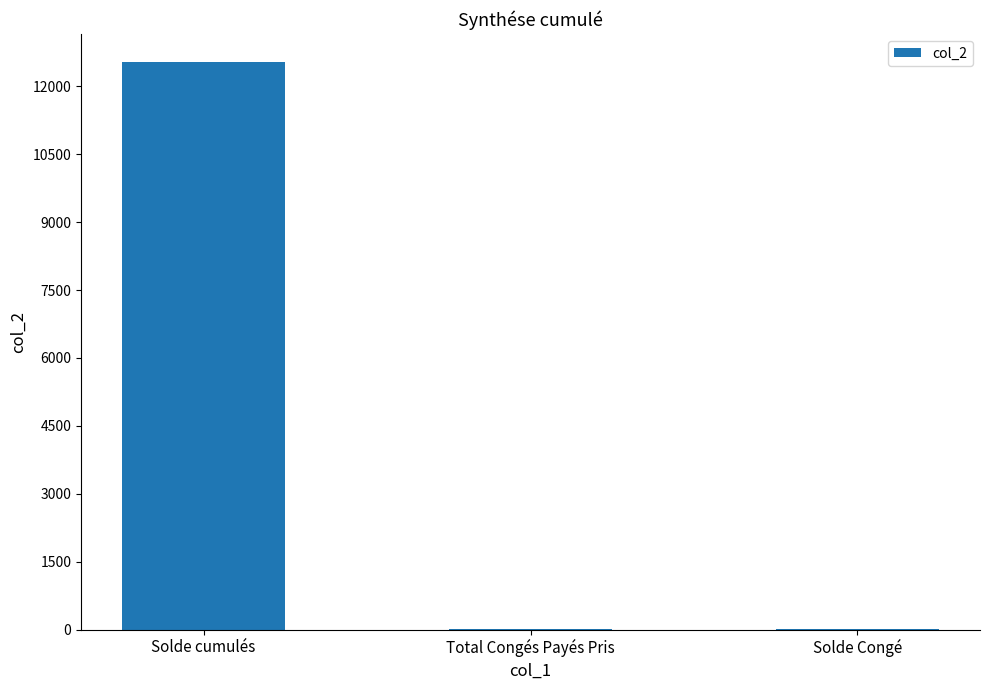

At which label is the value closest to 6268?

Solde Congé